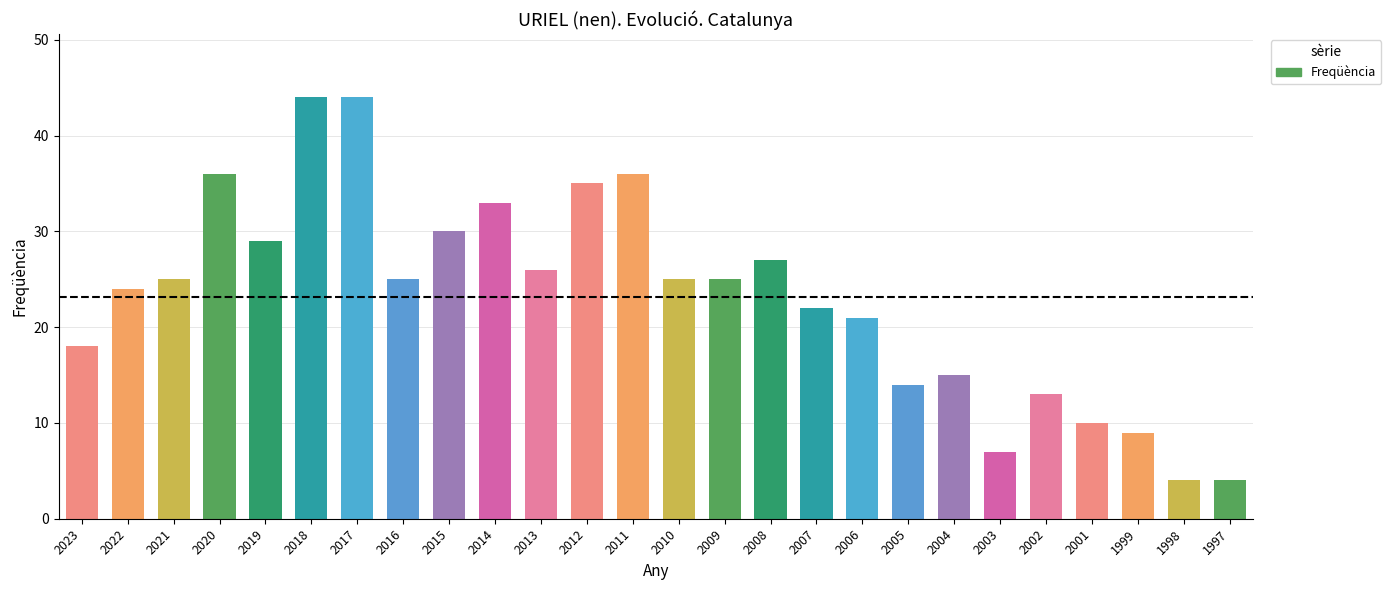

Where is the data nearest to the value 24?

2022